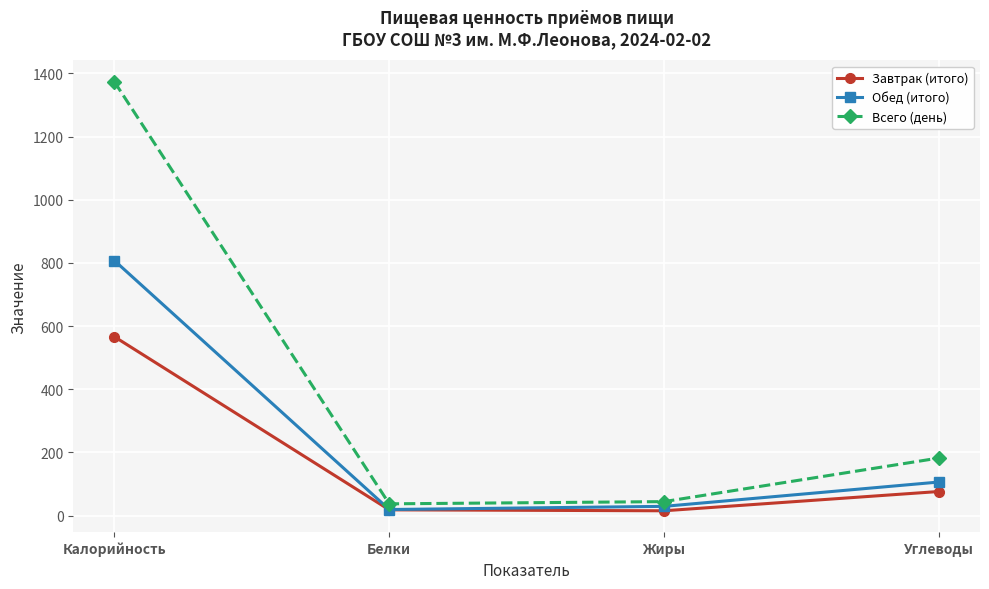

What position from the left is Белки?

2